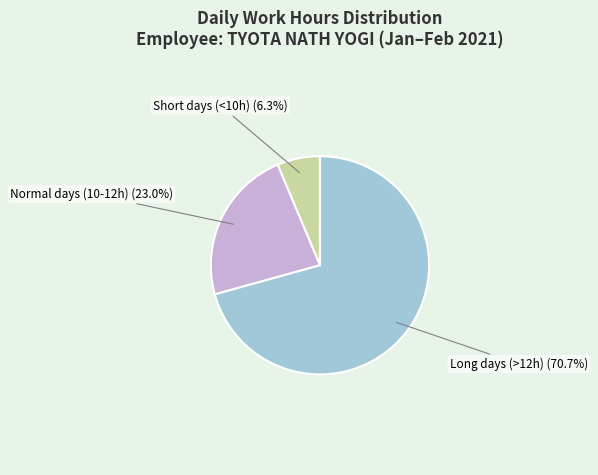

Which slice is the largest?

Long days (>12h) (70.7%)